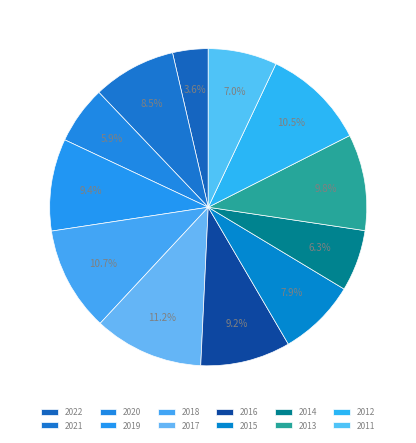

Rank the categories by value from highest to lowest.

2017, 2018, 2012, 2013, 2019, 2016, 2021, 2015, 2011, 2014, 2020, 2022